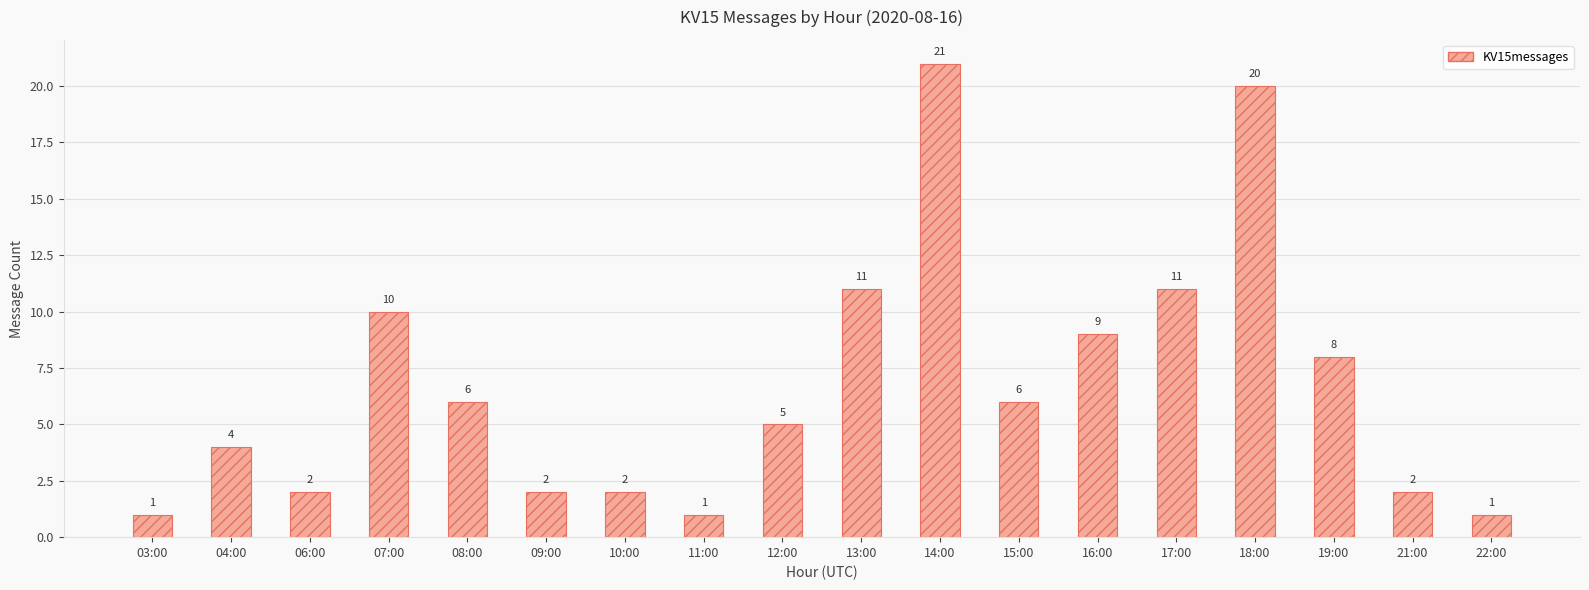

What is the sum of all values?

122